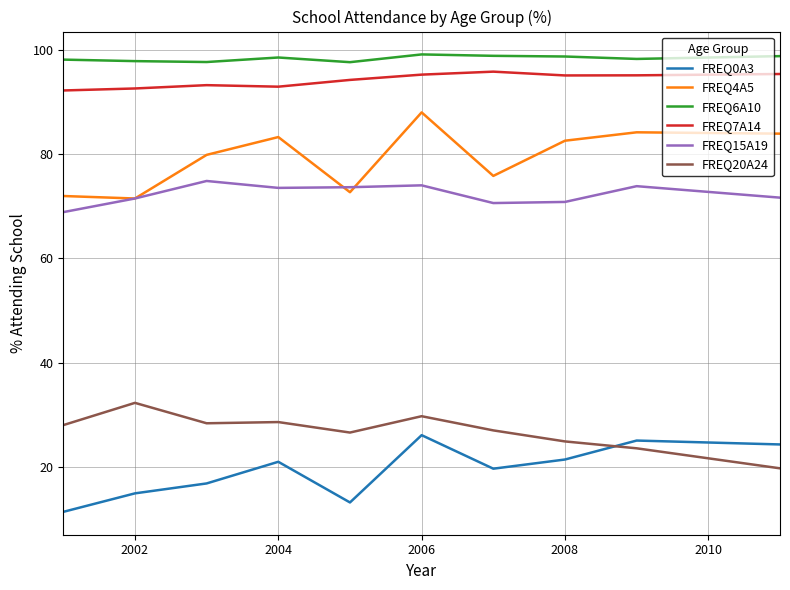

True or false: FREQ0A3 and FREQ4A5 intersect in this chart.

False